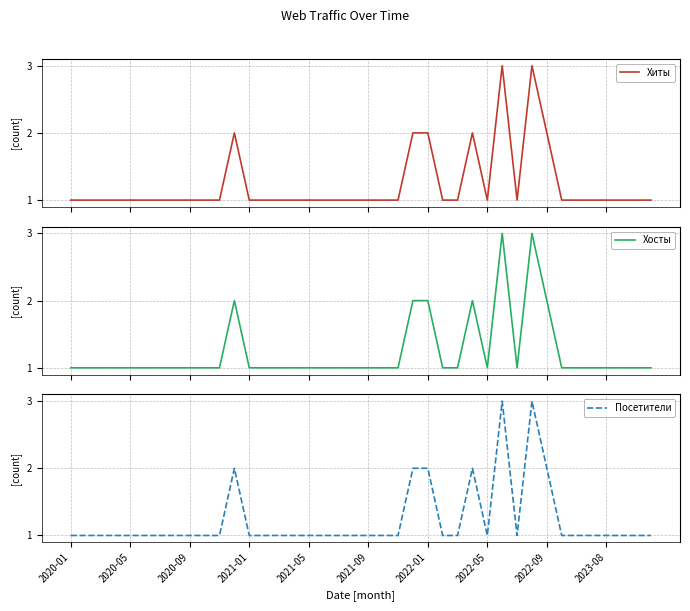

What is the maximum value for Хиты?

3